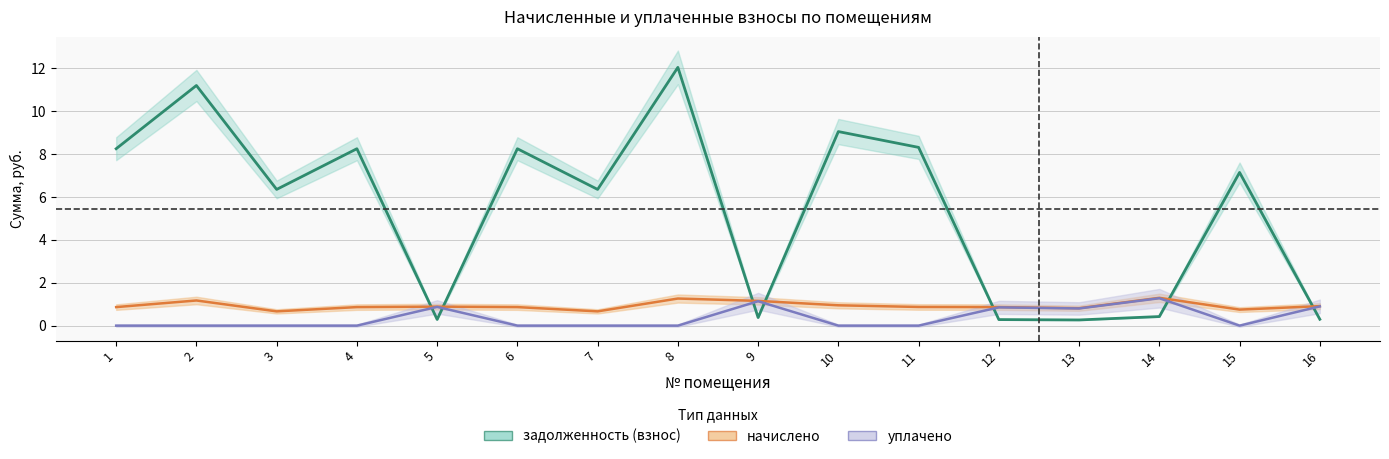

Is this an area chart (filled region under the line)?

No